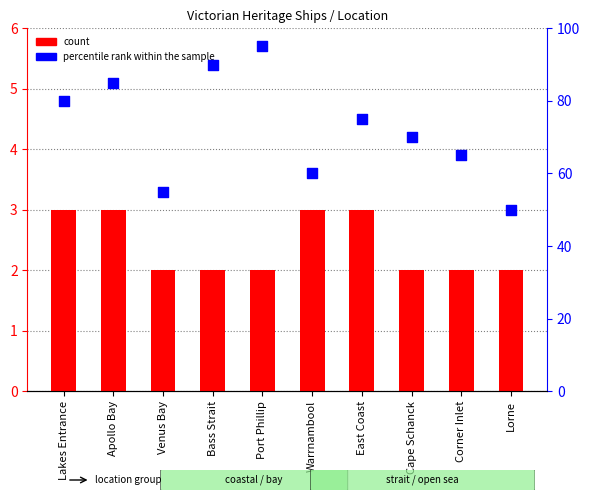

At how many categories does at least one series exceed 35?

10